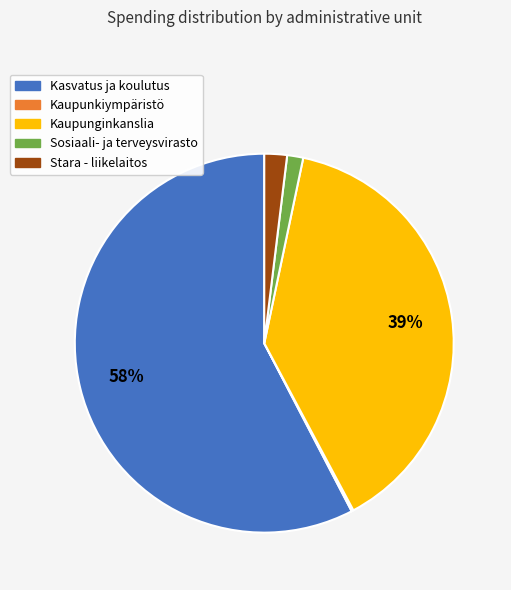

To the nearest percent, what is the combined percentage of Sosiaali- ja terveysvirasto and Kasvatus ja koulutus?

59%